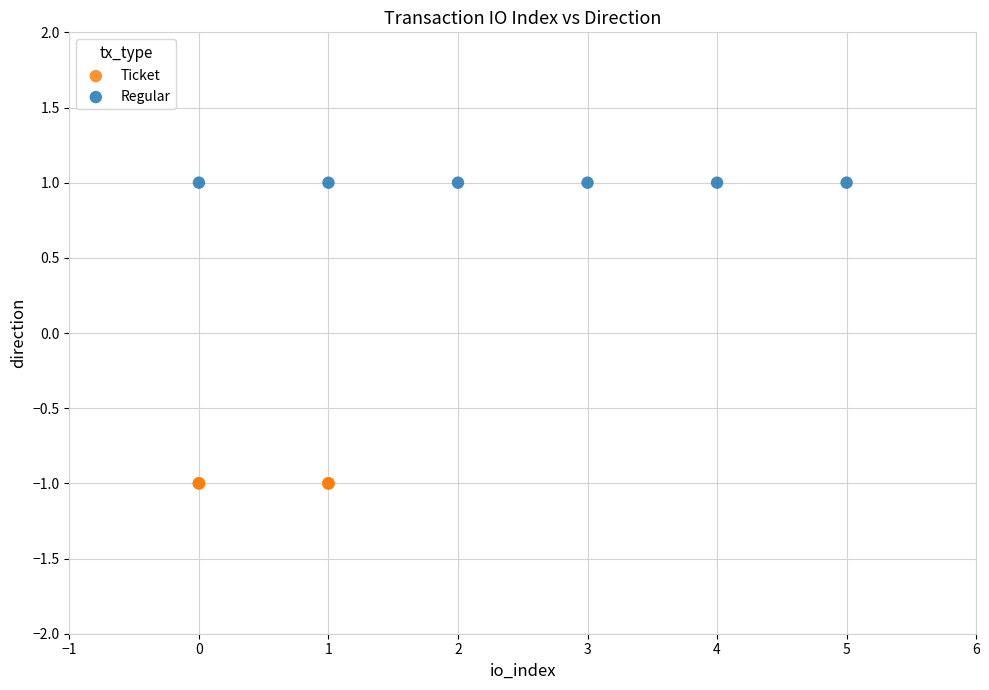

Which series reaches the minimum Y coordinate?

Ticket